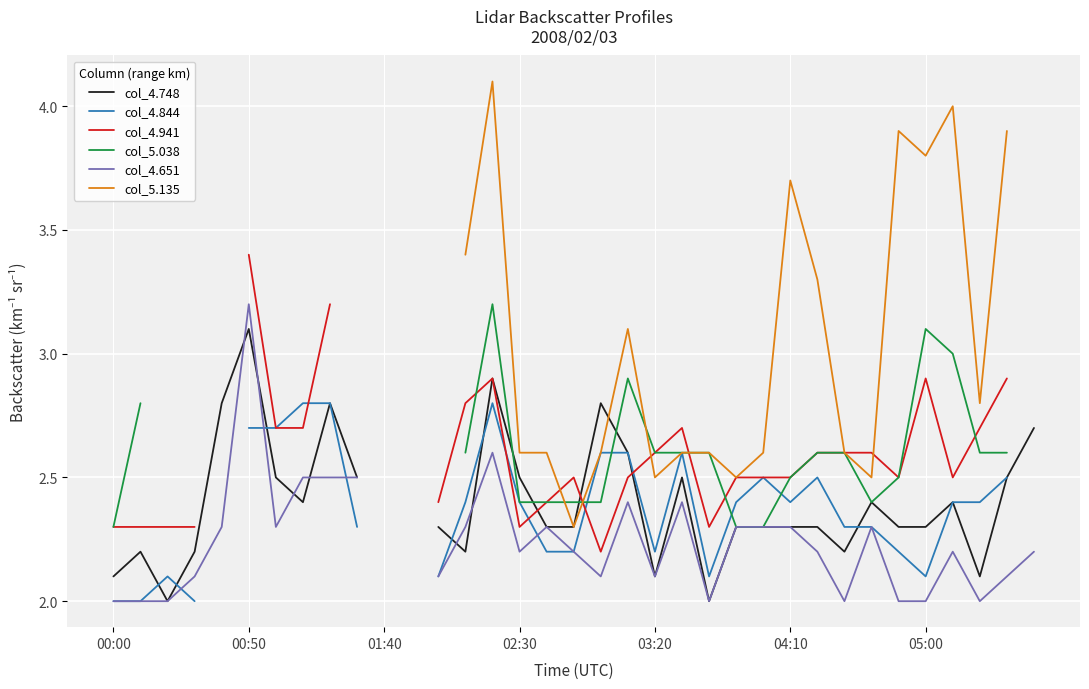

The value of col_4.844 at 04:10 is 3.5. True or false?

False